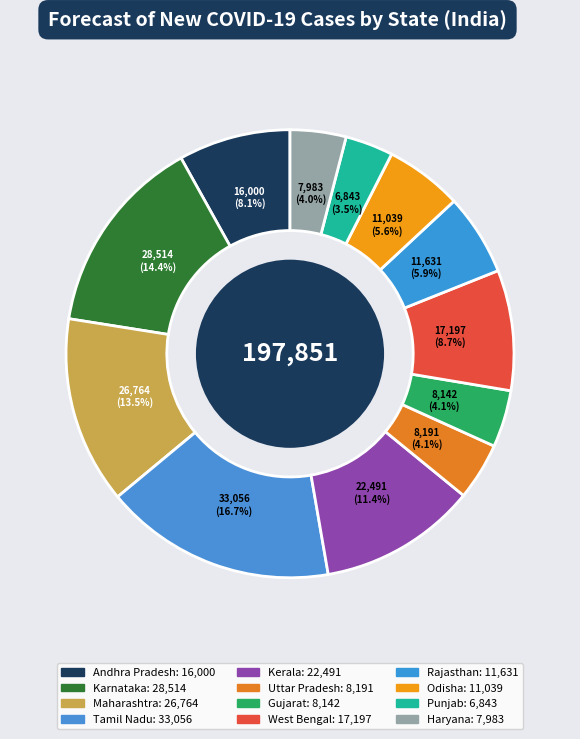

Is there a majority slice in this chart?

No